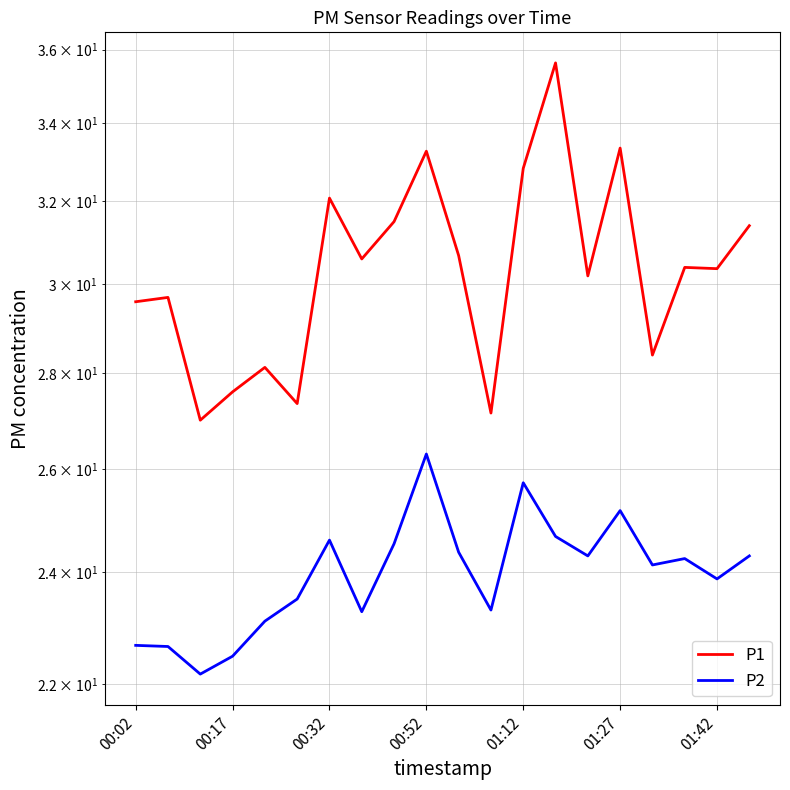

What are all the series names shown in the legend?

P1, P2